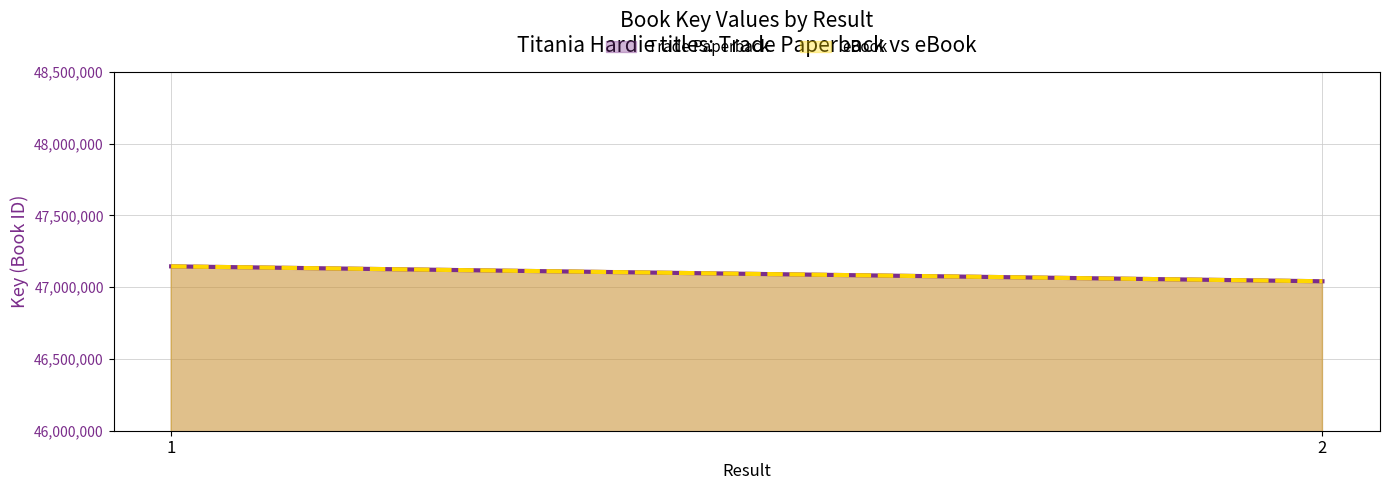

The value of Trade Paperback at 2 is 47041016. True or false?

True